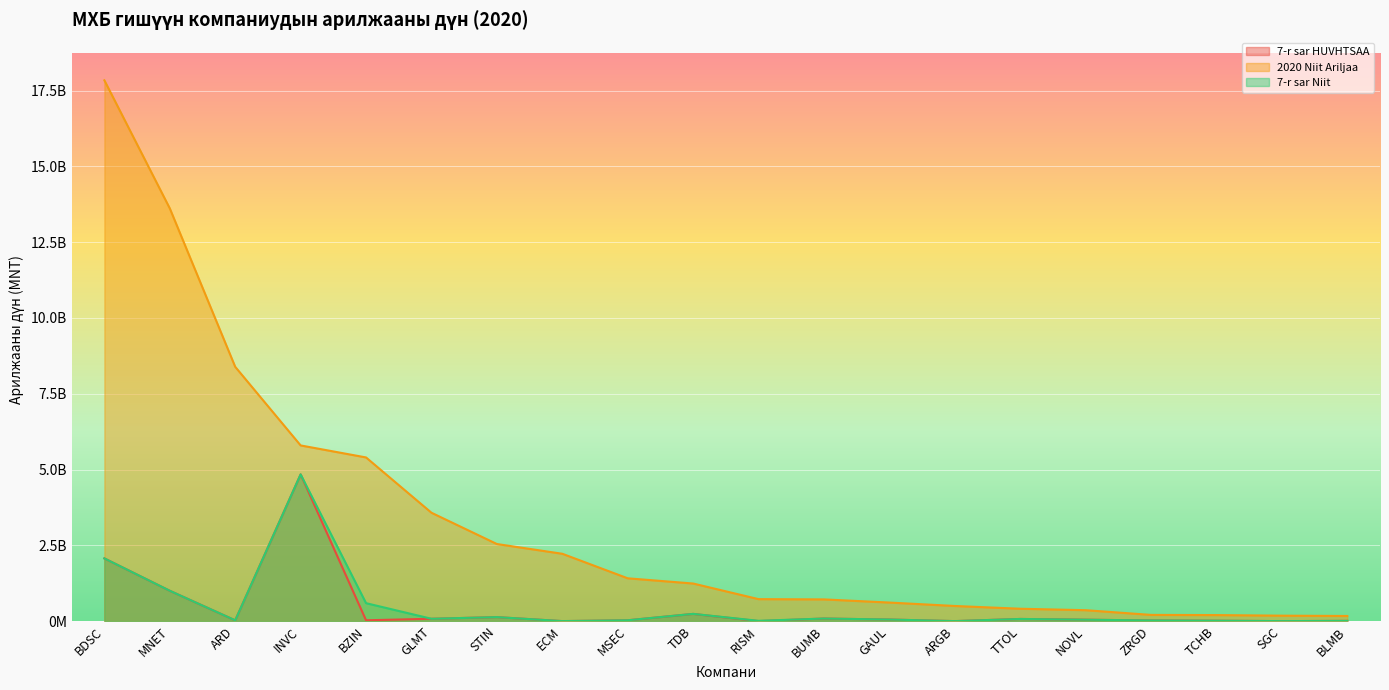

What are all the series names shown in the legend?

7-r sar HUVHTSAA, 2020 Niit Ariljaa, 7-r sar Niit